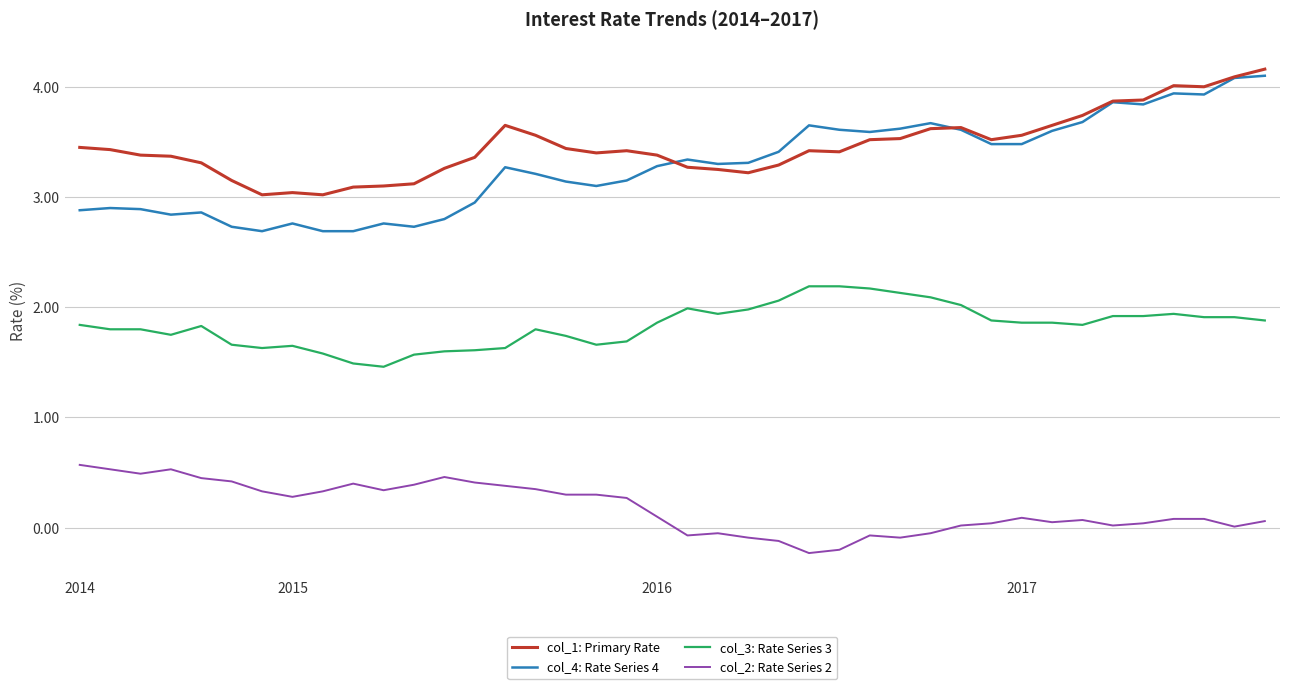

True or false: col_4: Rate Series 4 has more than 0 interior local peaks.

True